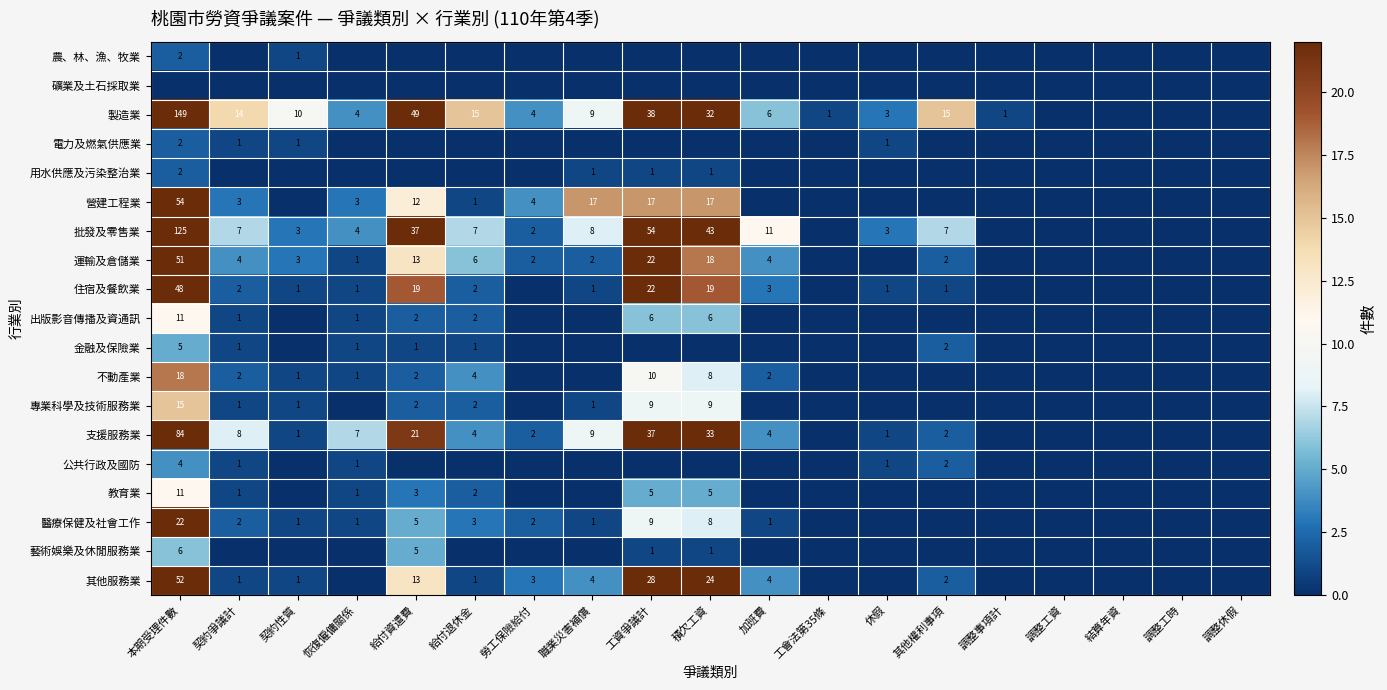

At which category does the chart reach its peak across all series?

本期受理件數